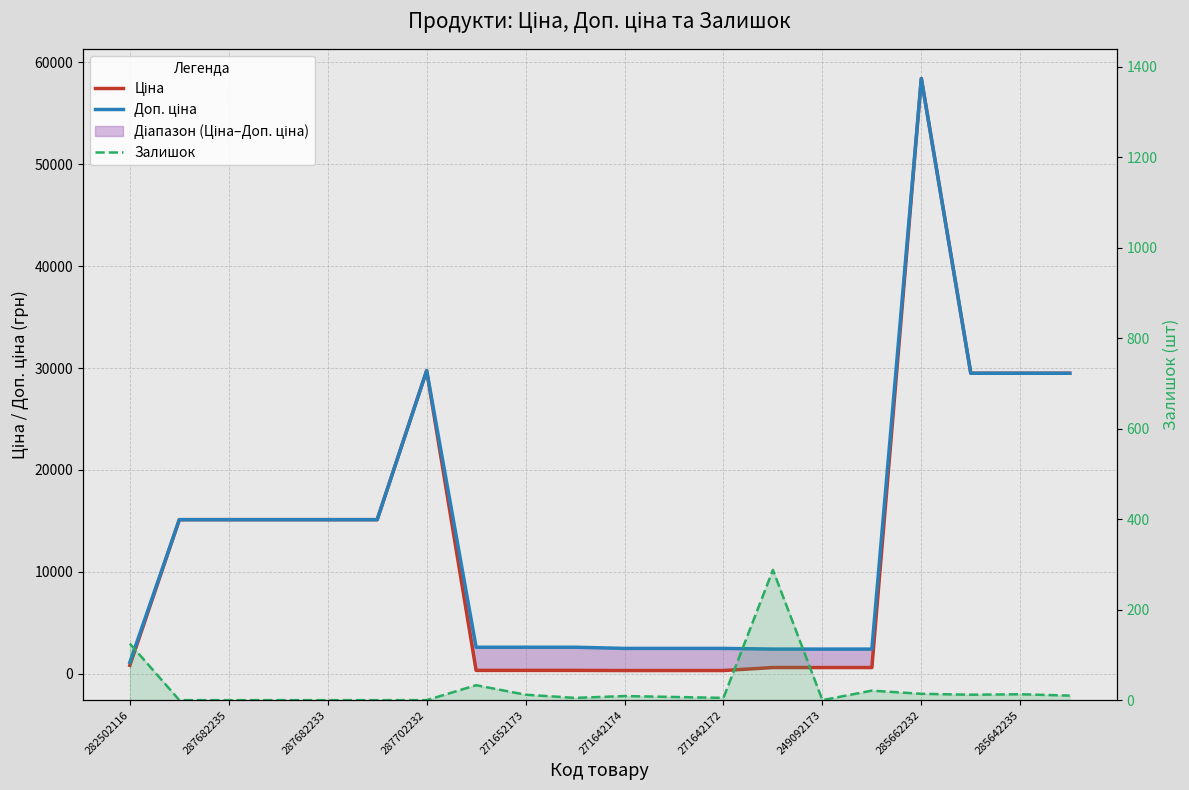

Rank the series by their maximum value, from highest to lowest.

Ціна, Доп. ціна, Залишок